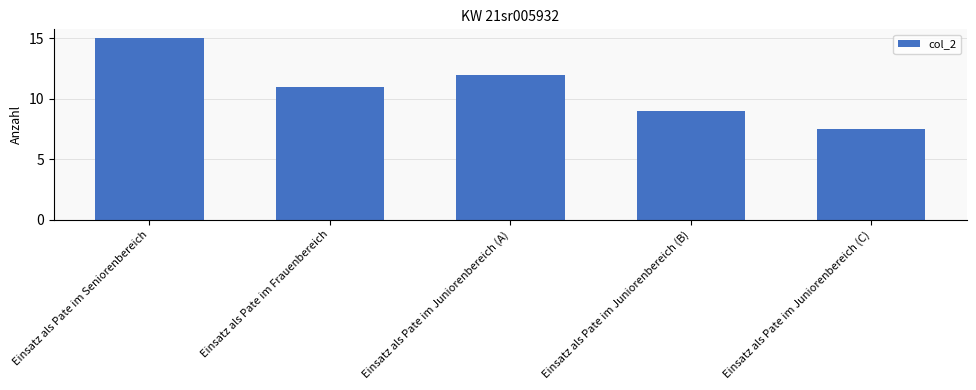

Are the bars horizontal?

No